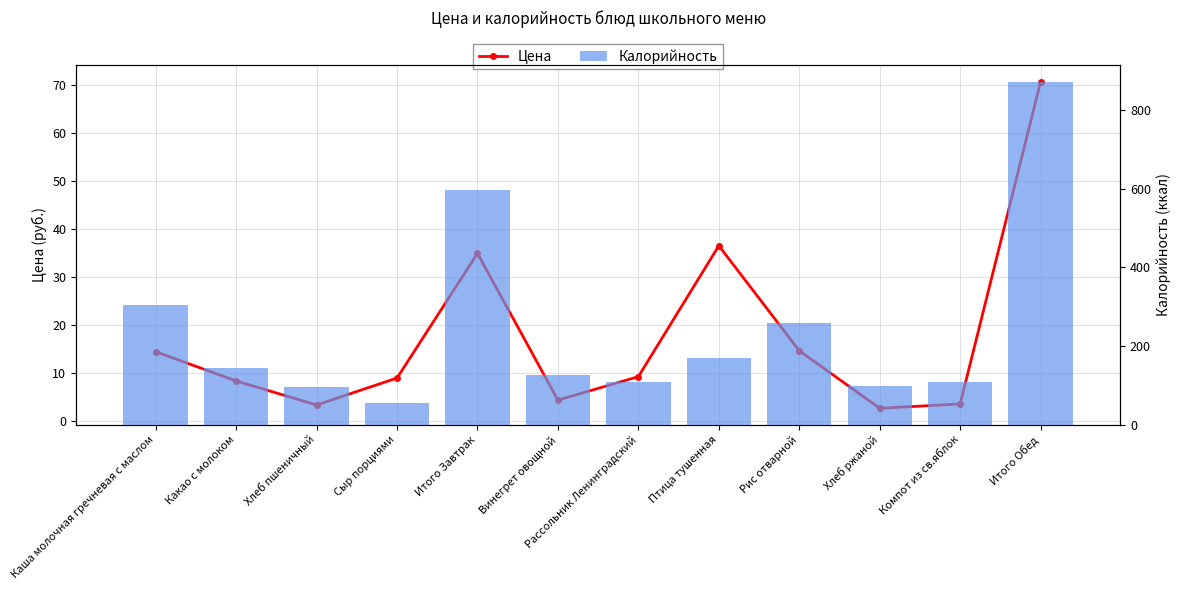

Are the bars grouped side by side (vs. stacked)?

Yes